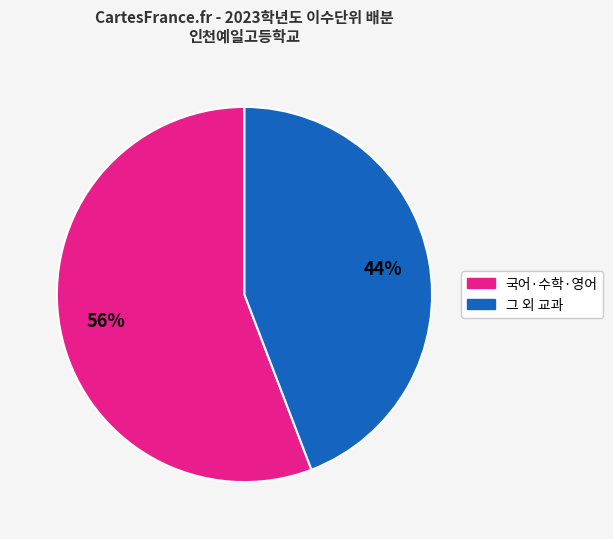

Is there any slice that represents more than half of the pie?

Yes